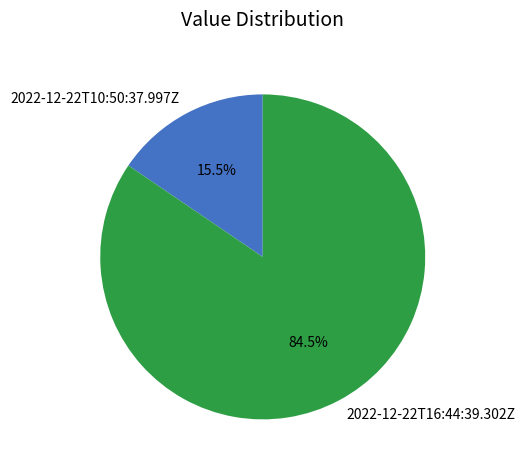

Which has a higher value, 2022-12-22T16:44:39.302Z or 2022-12-22T10:50:37.997Z?

2022-12-22T16:44:39.302Z